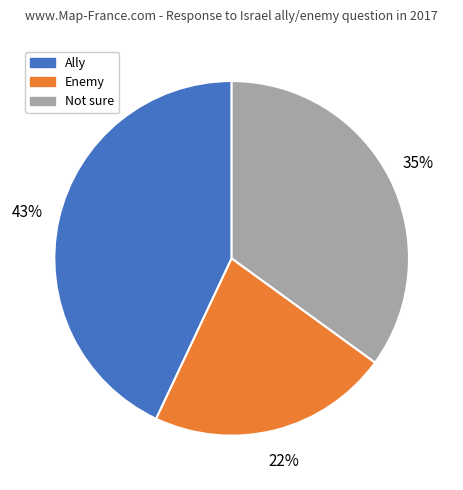

To the nearest percent, what is the difference between the largest and smallest slice percentages?

21%